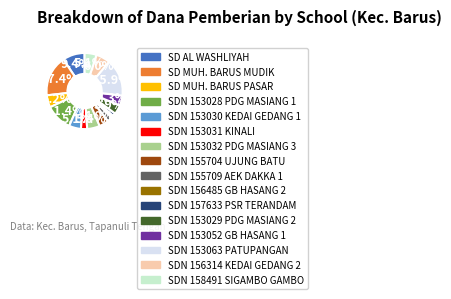

Is there any slice that represents more than half of the pie?

No